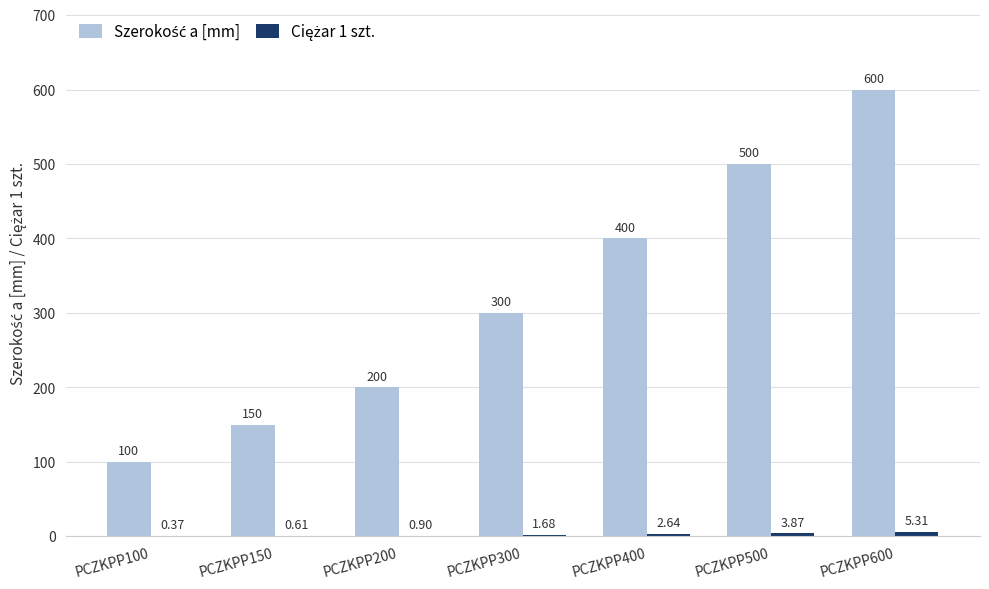

At which category is the sum across all series the highest?

PCZKPP600